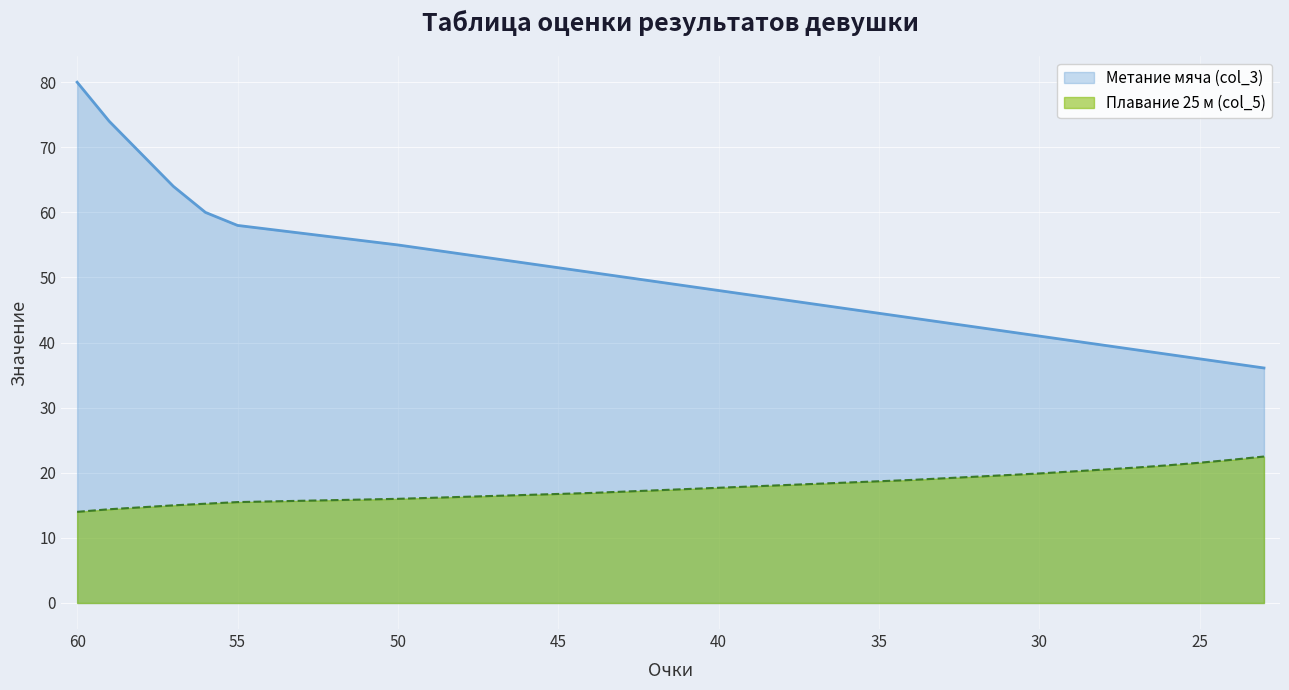

The value of Плавание 25 м (col_5) at 46 is 9.0. True or false?

False